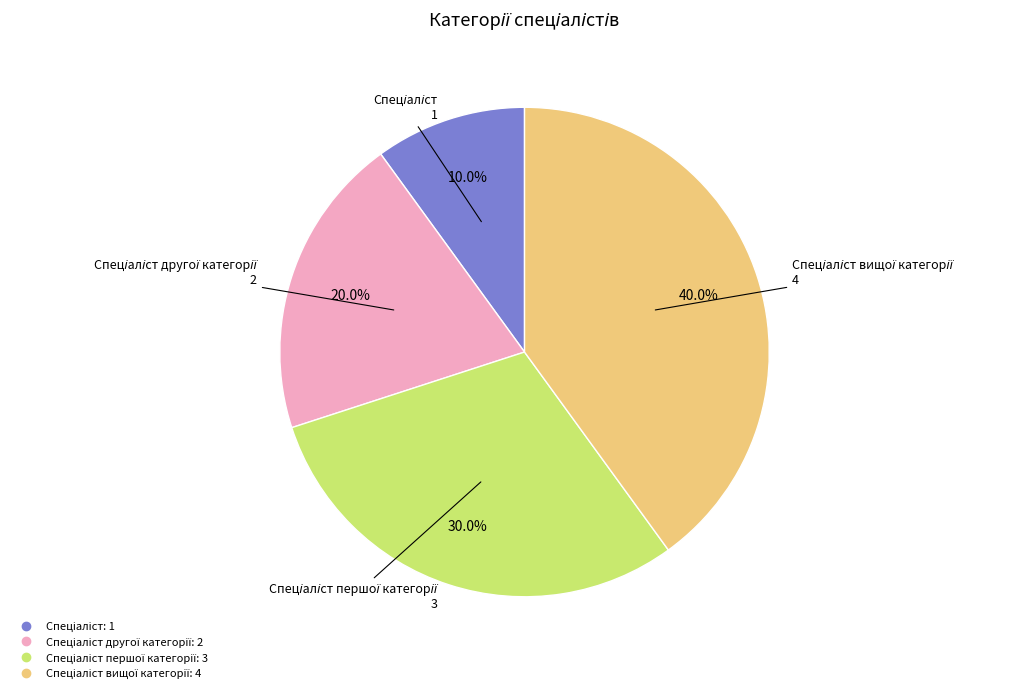

Does any single category account for the majority?

No